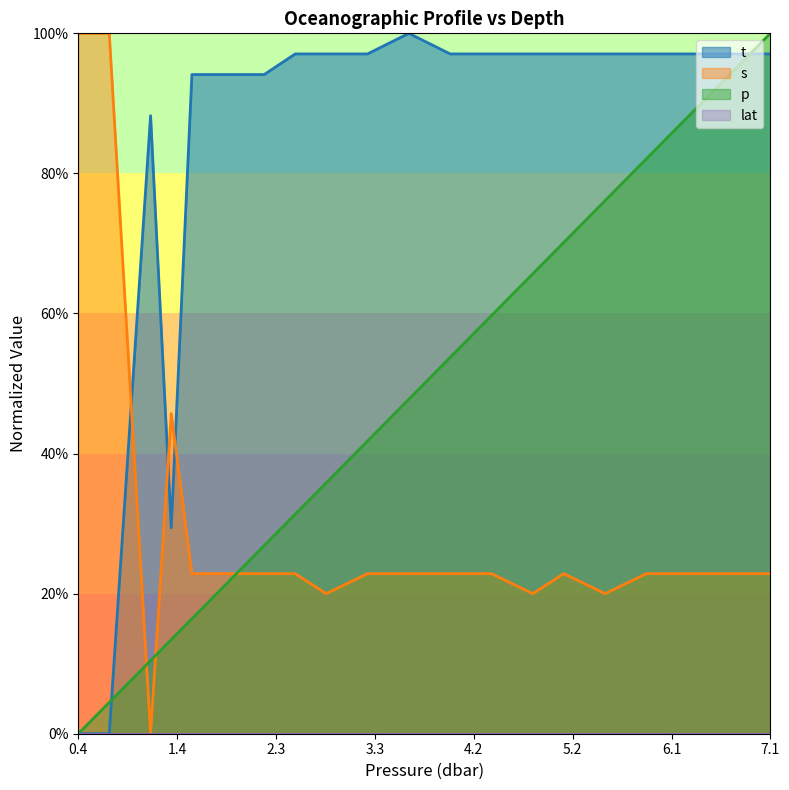

Does the chart display data point markers on the line(s)?

No